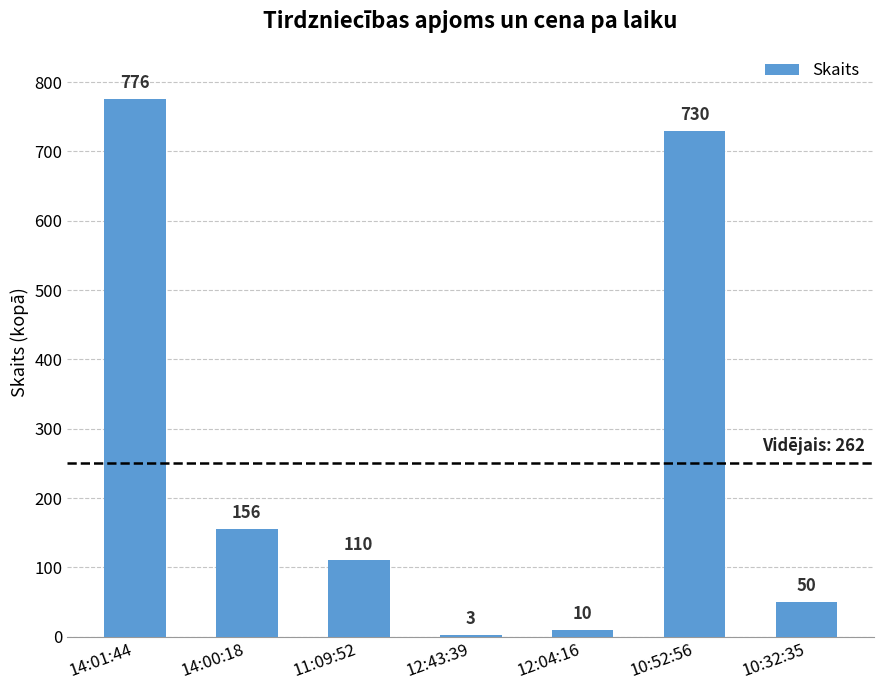

List the labels in order of value, smallest first.

12:43:39, 12:04:16, 10:32:35, 11:09:52, 14:00:18, 10:52:56, 14:01:44